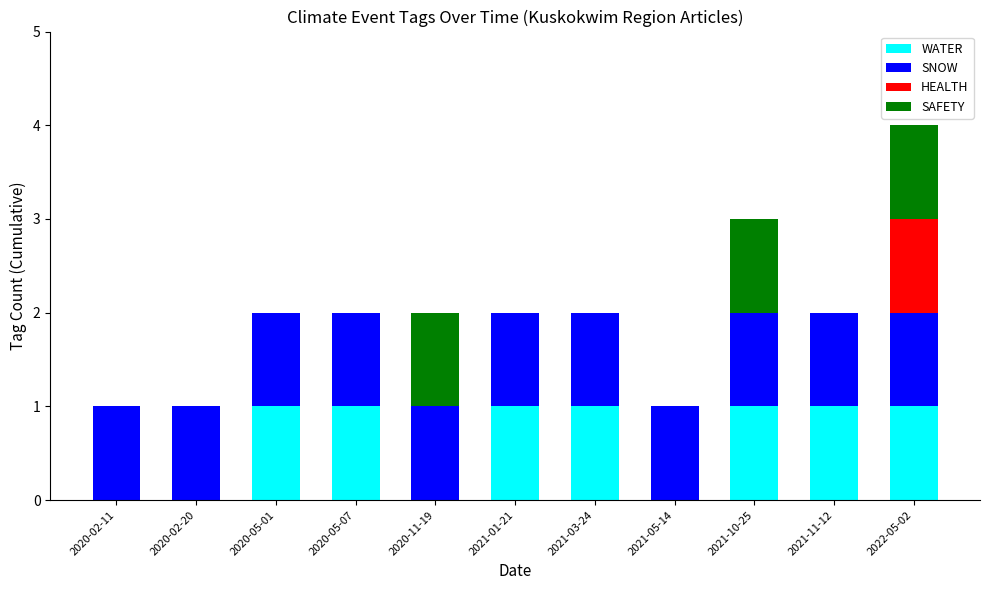

True or false: WATER has a value of 1 at 2020-05-07.

True